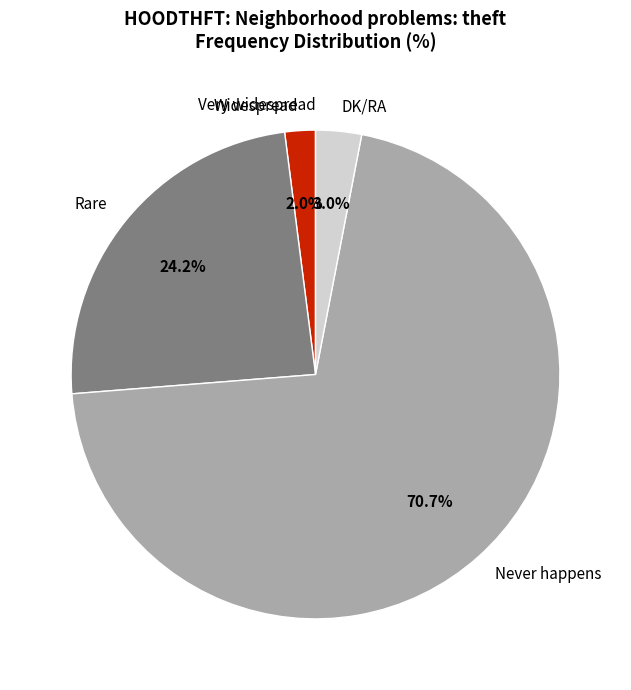

The Never happens slice represents 71% of the pie. True or false?

True